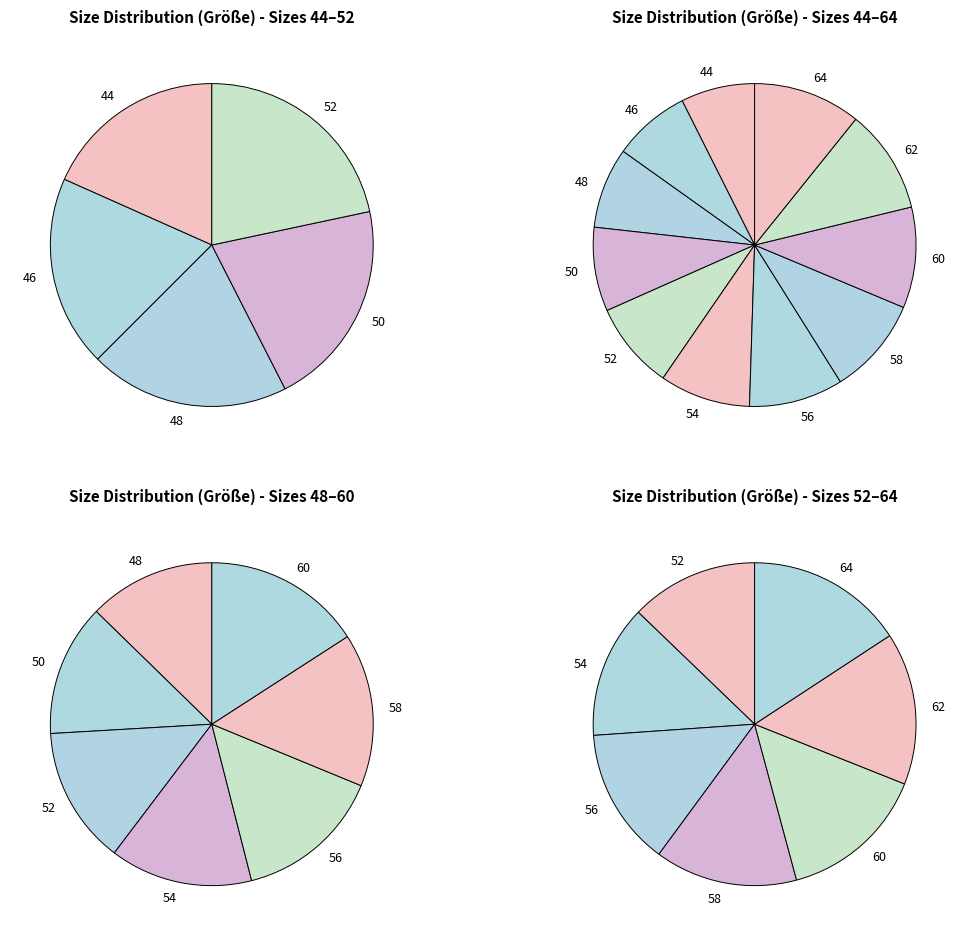

Which category has the biggest portion of the pie?

64